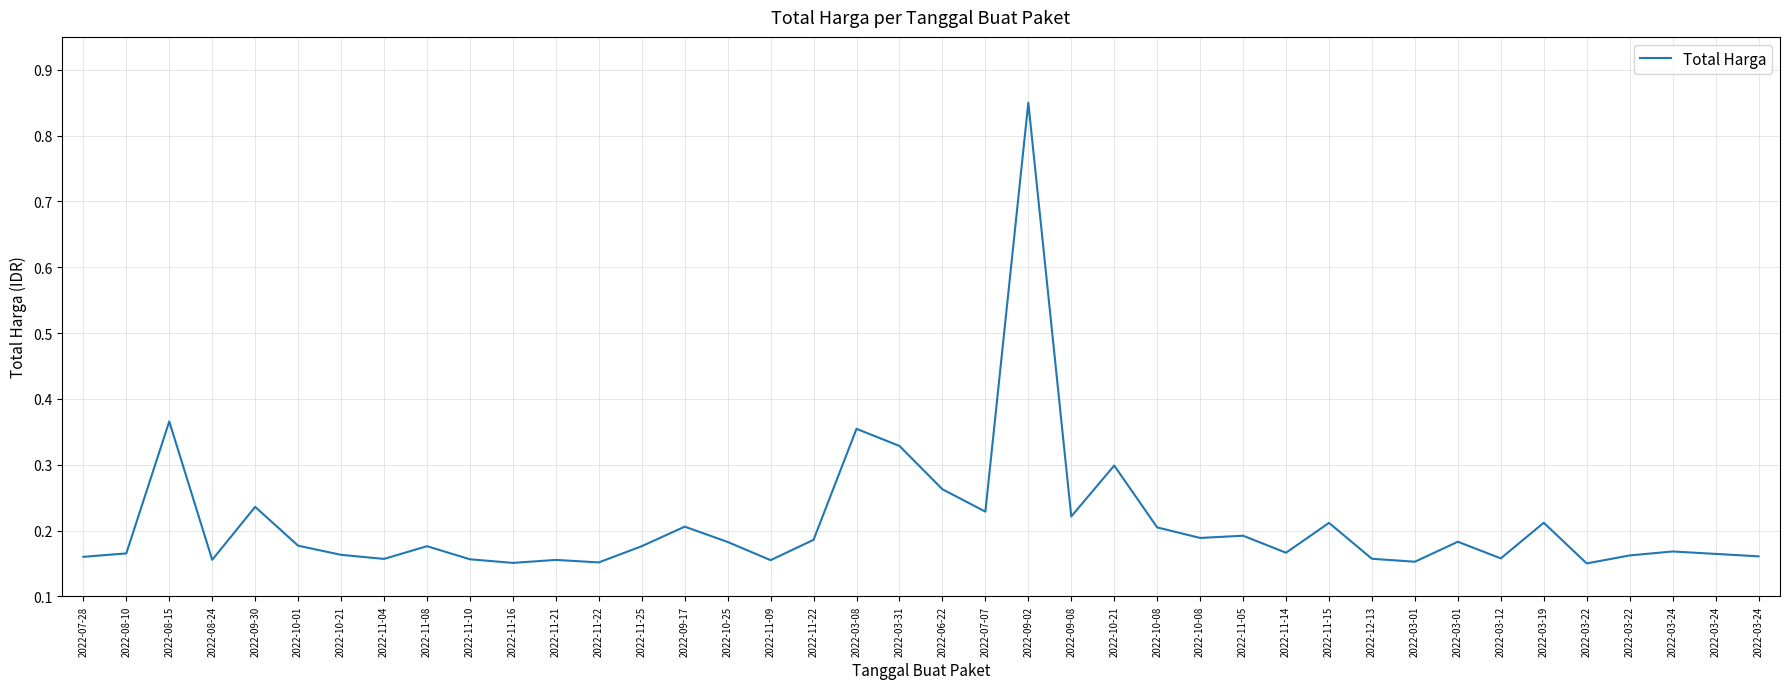

The chart shows a value of 0.2 at 2022-11-22. True or false?

True